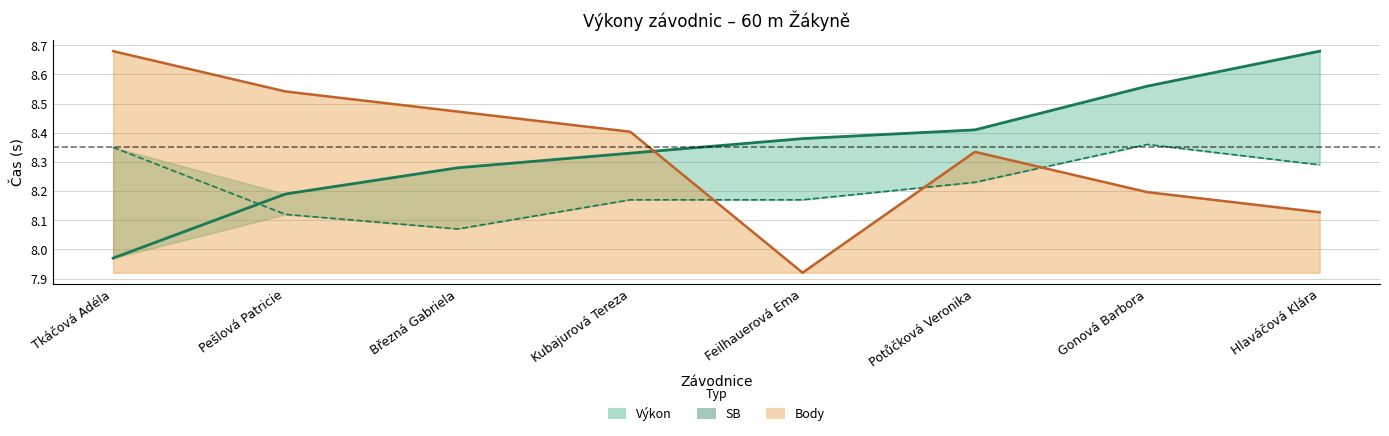

At which category does Body (křivka) reach its first local peak?

Potůčková Veronika